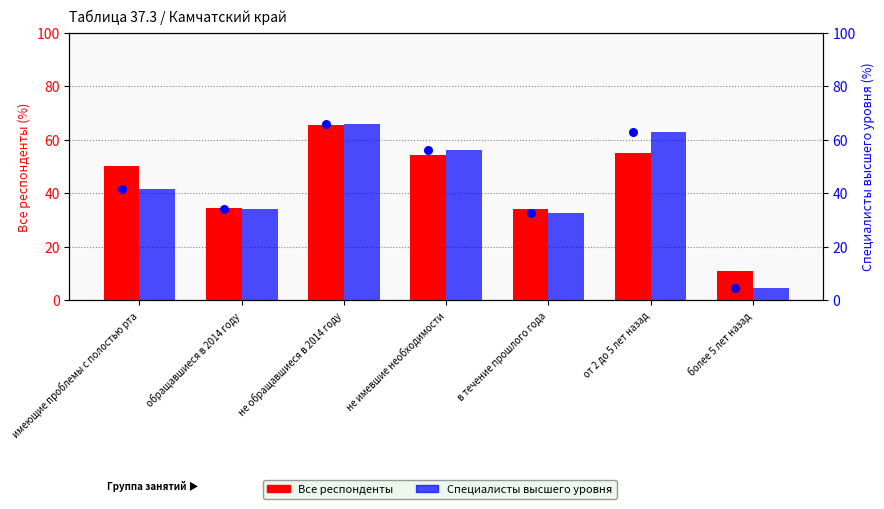

What are all the series names shown in the legend?

Все респонденты, Специалисты высшего уровня